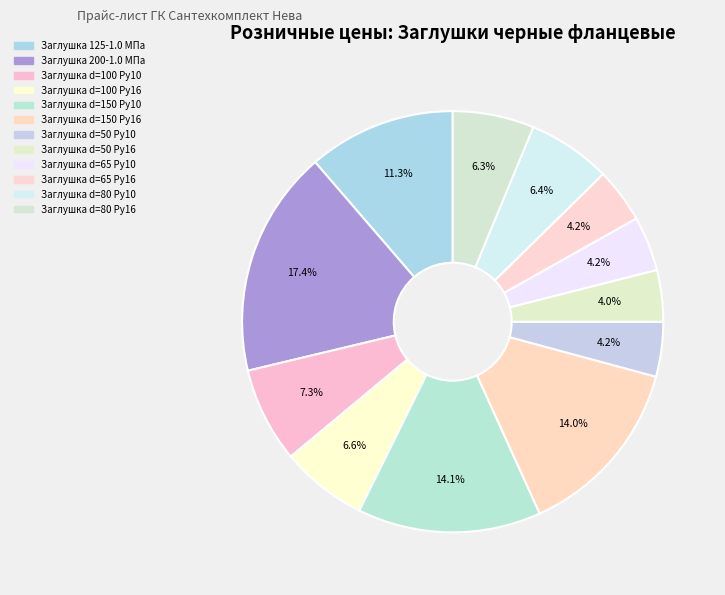

What percentage do Заглушка d=150 Ру16 and Заглушка d=65 Ру10 together represent?

18.2%